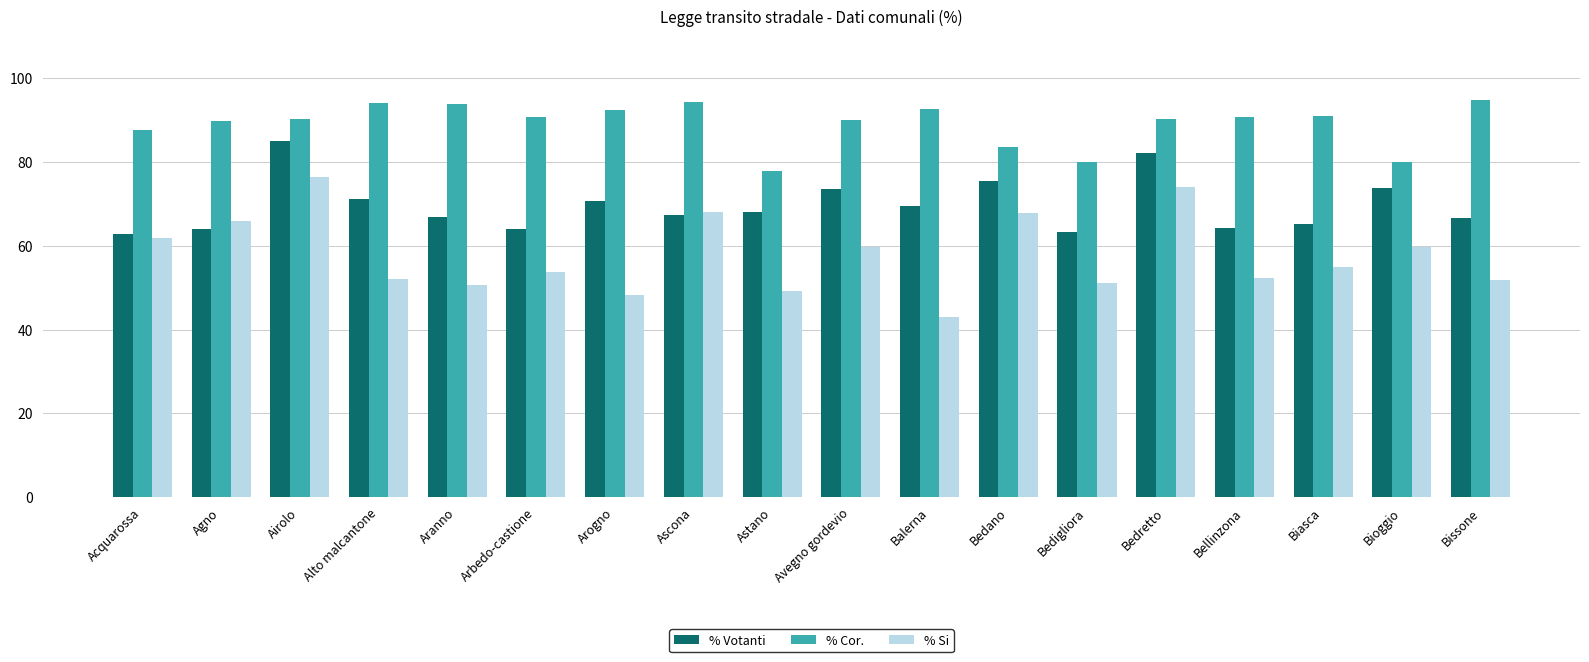

What is the sum of the % Si values at Acquarossa and Biasca?

117.0